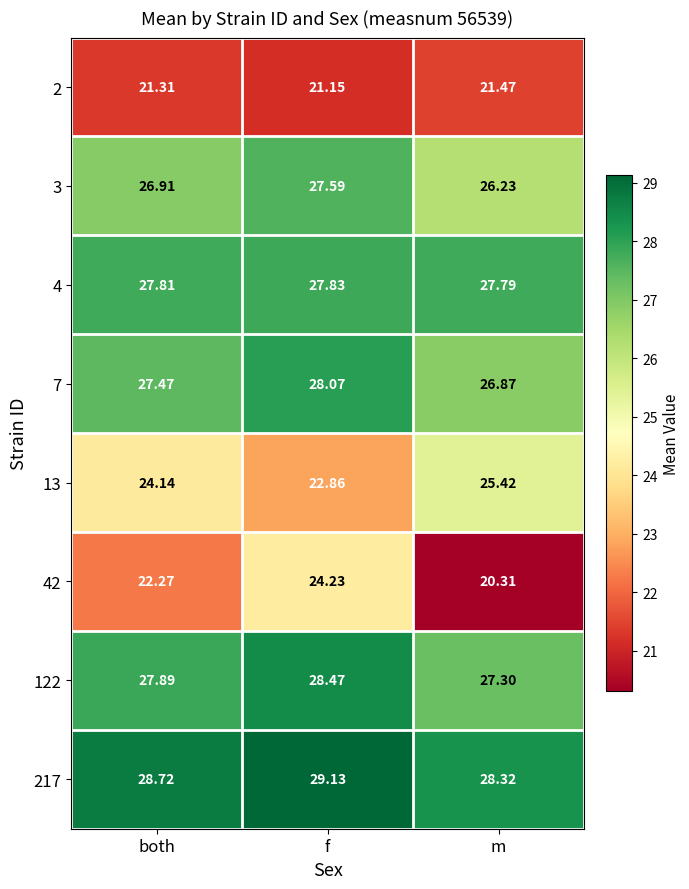

Is the value of 4 at m greater than the value of 122 at both?

No